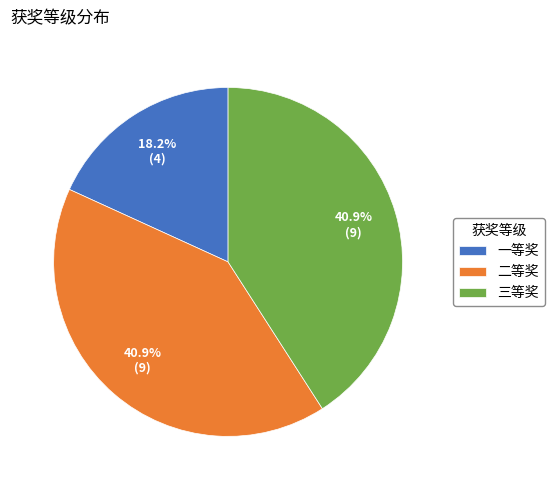

To the nearest percent, what percentage of the pie is 二等奖?

41%